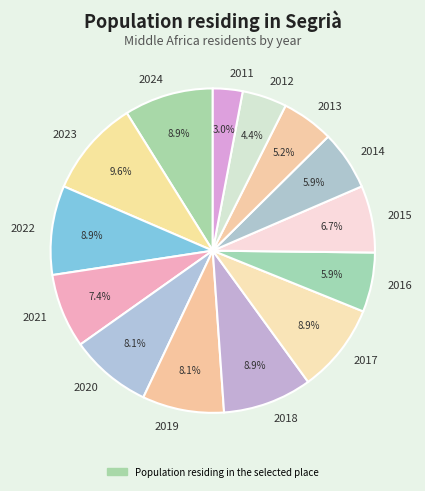

Is there any slice that represents more than half of the pie?

No